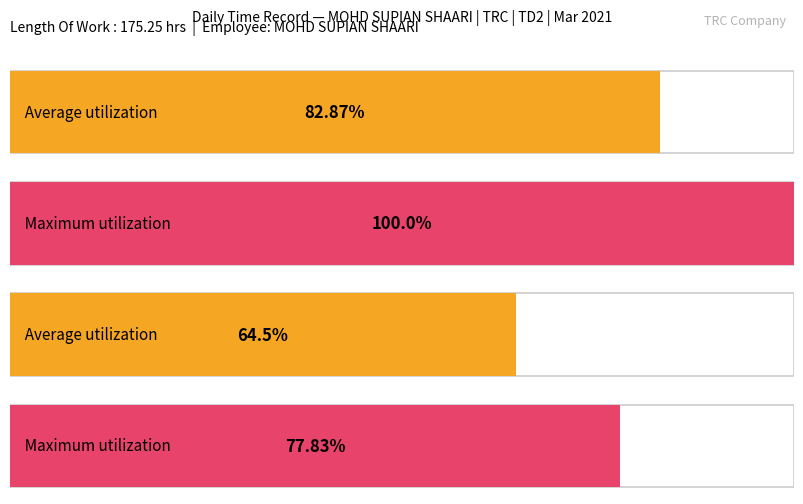

Is it true that the value at Day 8 is 2.5?

False